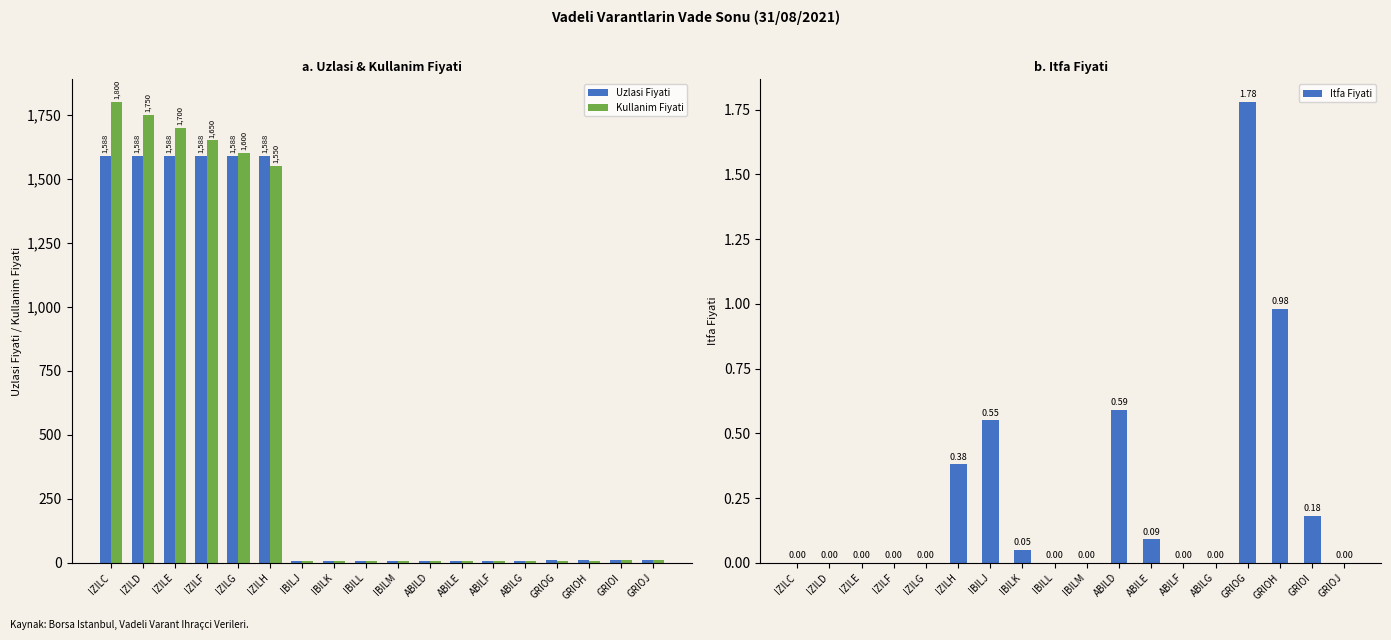

Count the number of categories in the chart.

18